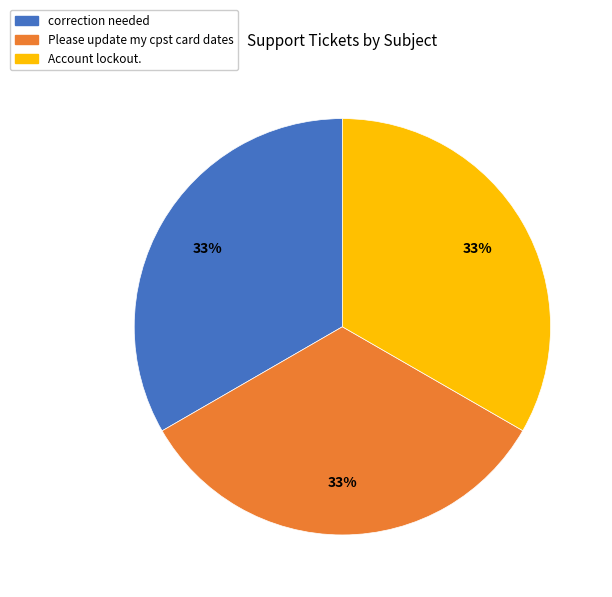

What is the ratio of the value at correction needed to the value at Please update my cpst card dates?

1.0